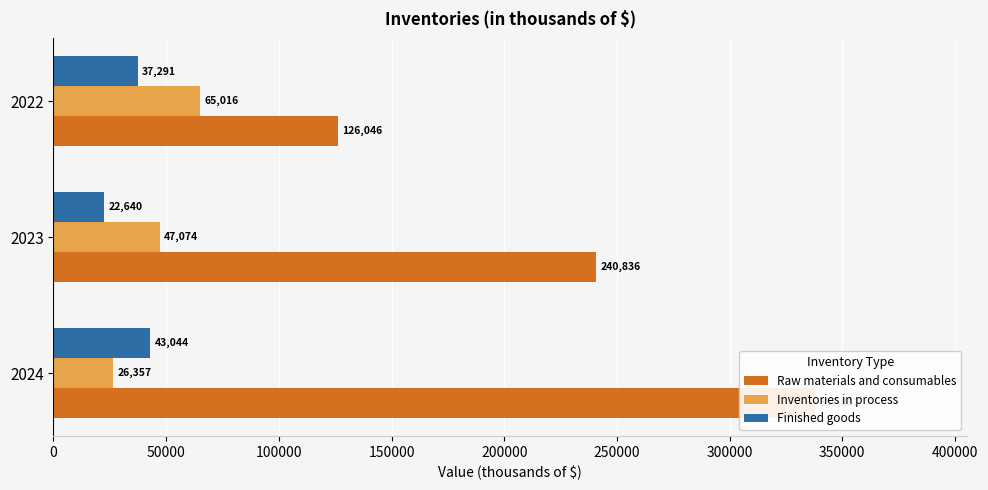

The Inventories in process series shows 26357 at 2024. True or false?

True